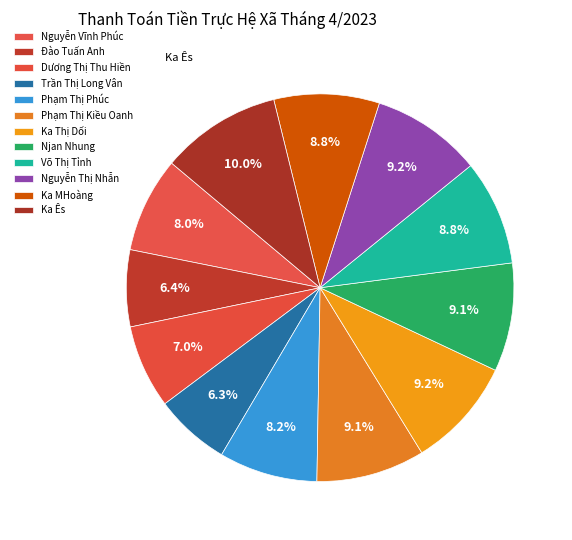

How many segments does this pie chart have?

12